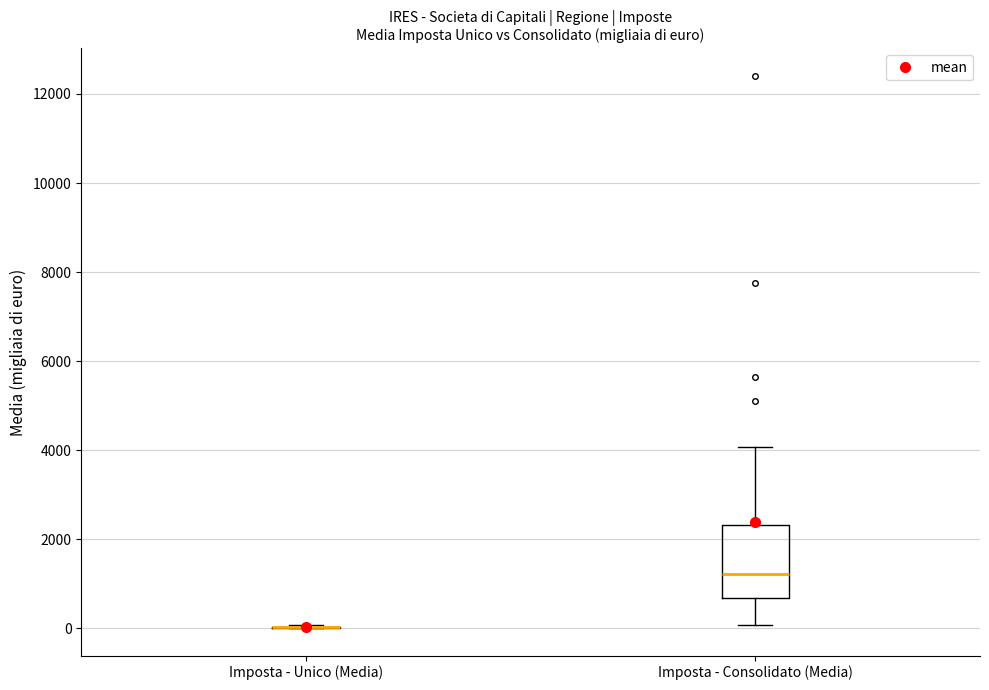

Reading left to right, read every box against the y-axis: the position of its median line, the range the box covers, and the ends of its whiskers. The values are not printed on the chart, so give them approximately, as read against the axis.

Imposta - Unico (Media): box collapsed to a line at 0, whiskers 0 to 0
Imposta - Consolidato (Media): median 1200, box 600 to 2400, whiskers 0 to 4000